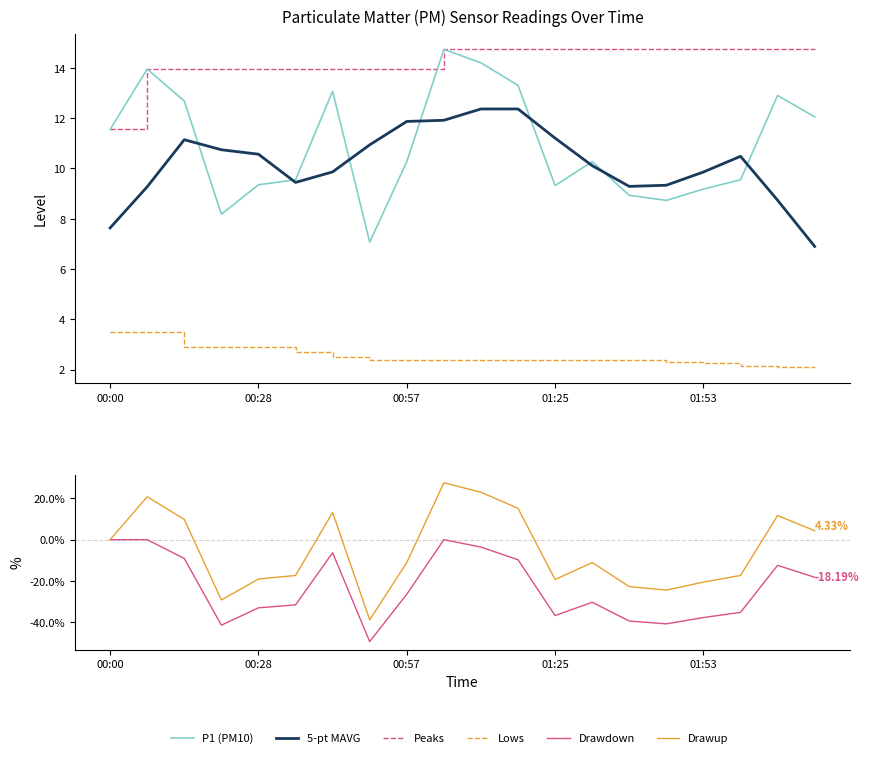

What is the maximum value for P1 (PM10)?

14.7